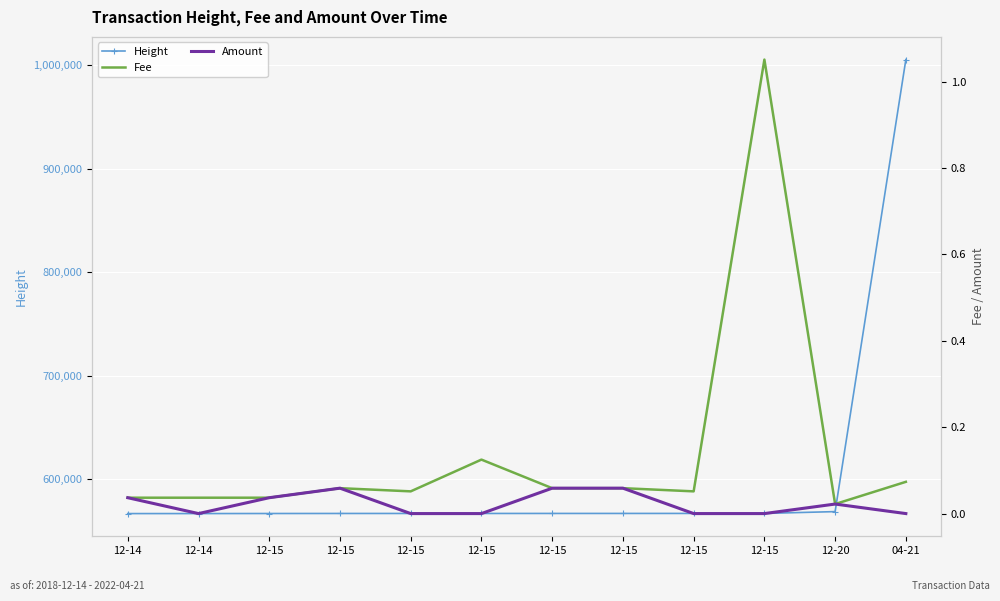

What is the sum of the Fee values at 12-15 and 12-20?

1.1